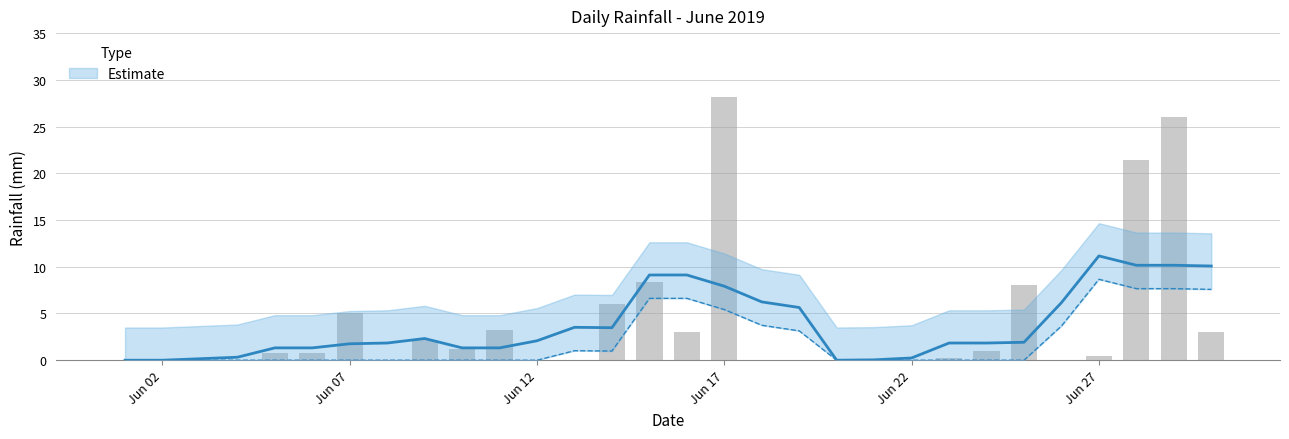

Are the bars horizontal?

No